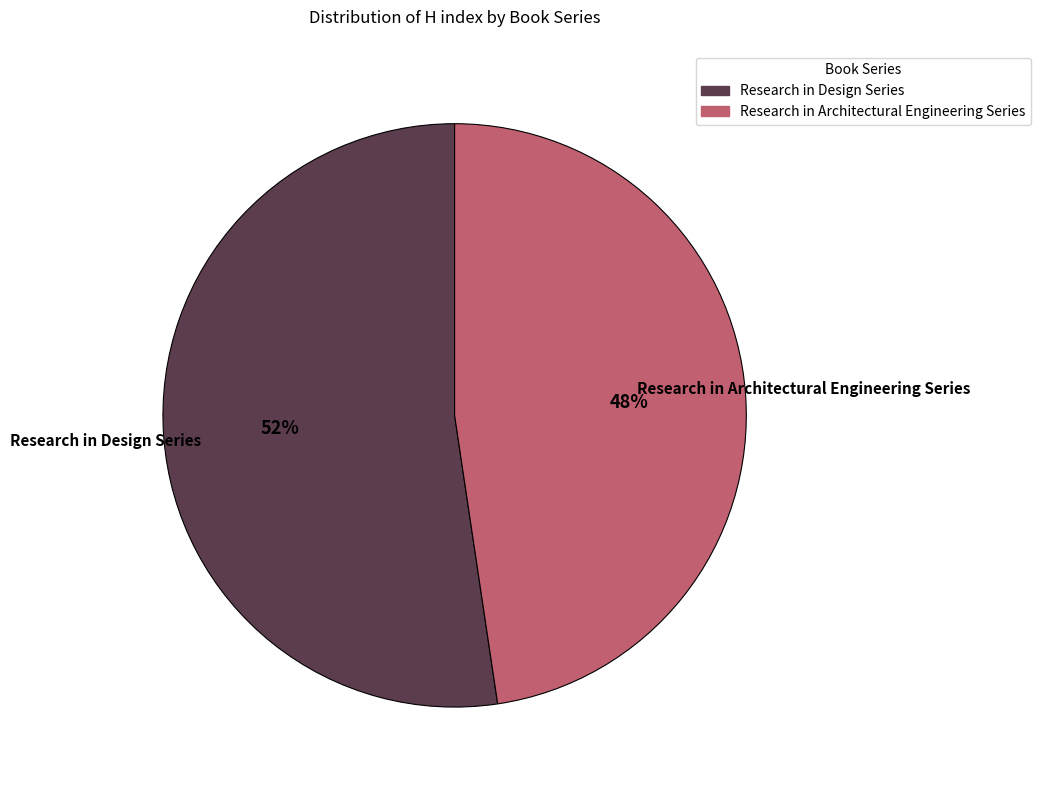

What is the majority slice?

Research in Design Series